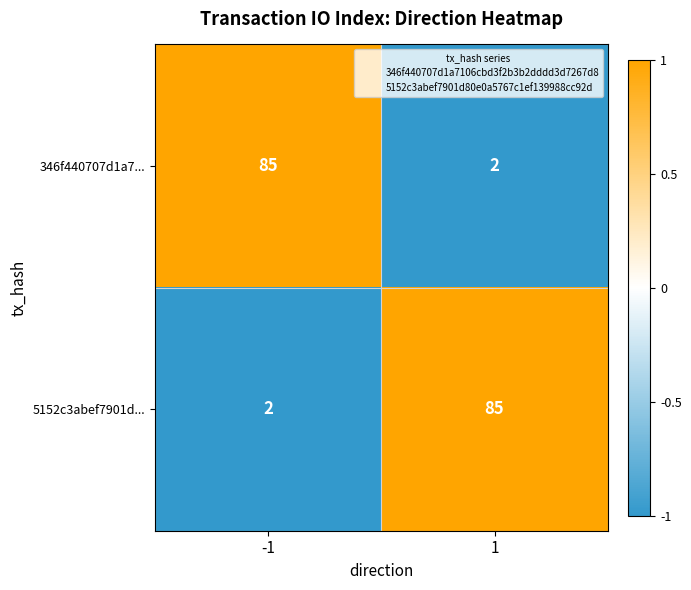

Reading left to right, extract all data points from this chart.

346f440707d1a7...: 85	2
5152c3abef7901d...: 2	85